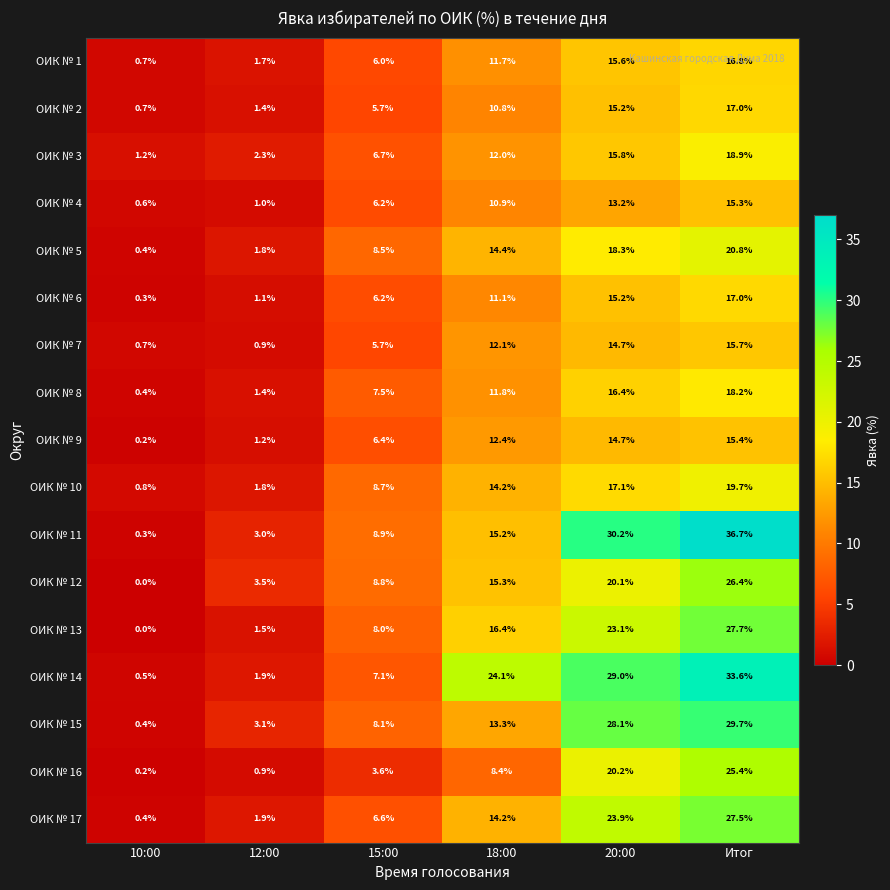

What is the total value across all series at Итог?

381.8